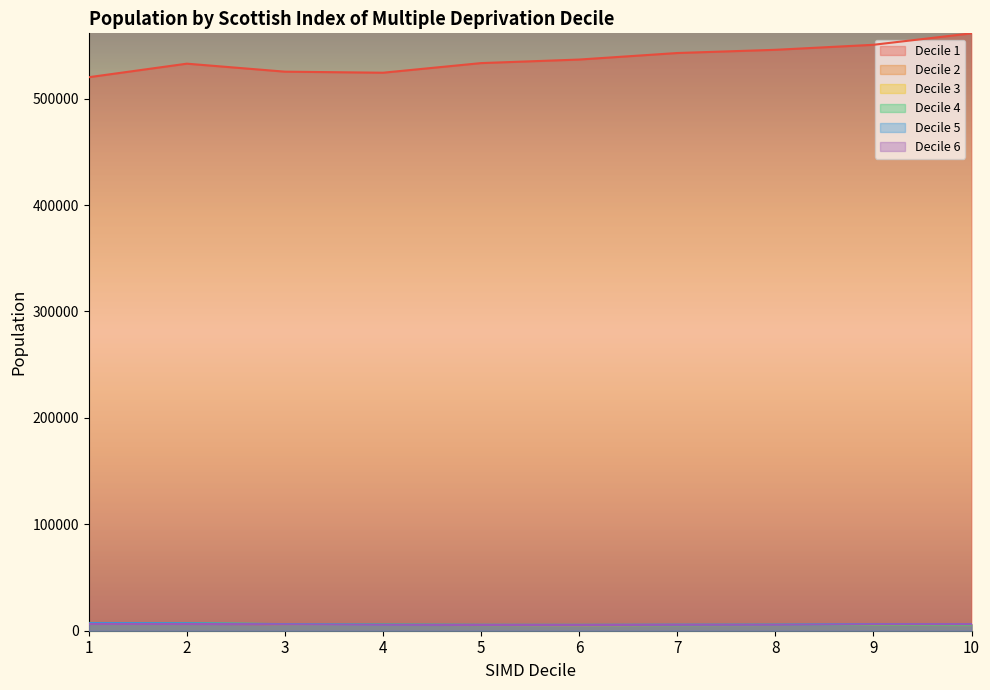

Between 3 and 10, which is larger?

10